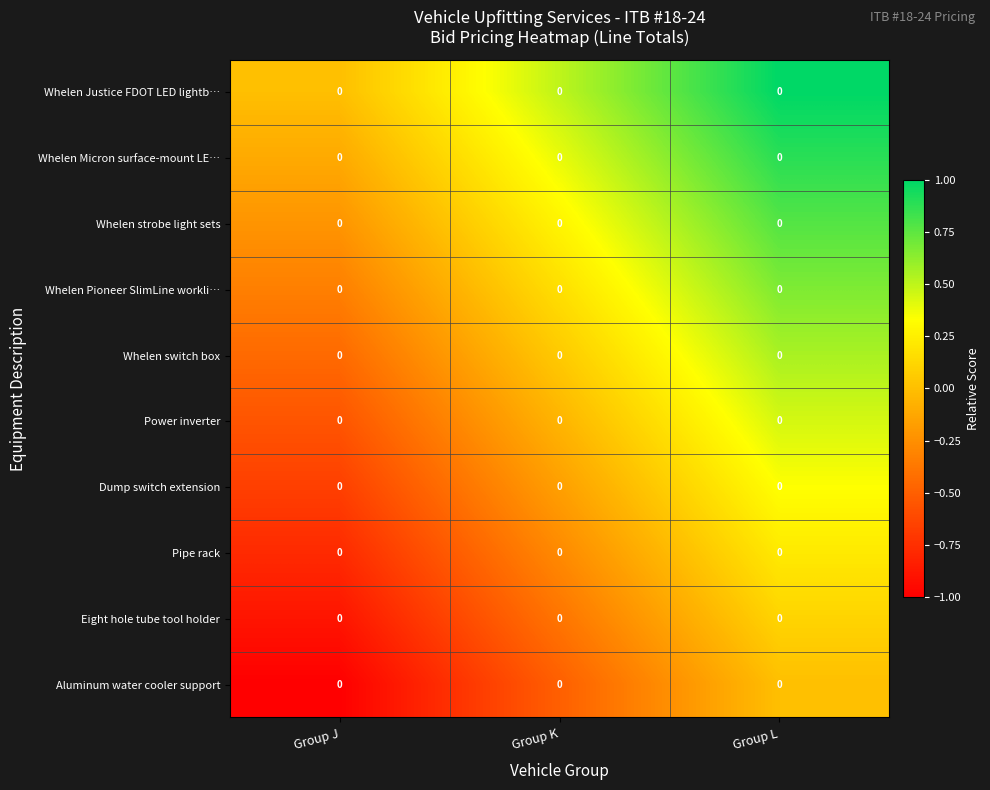

At how many categories does at least one series exceed 0?

2